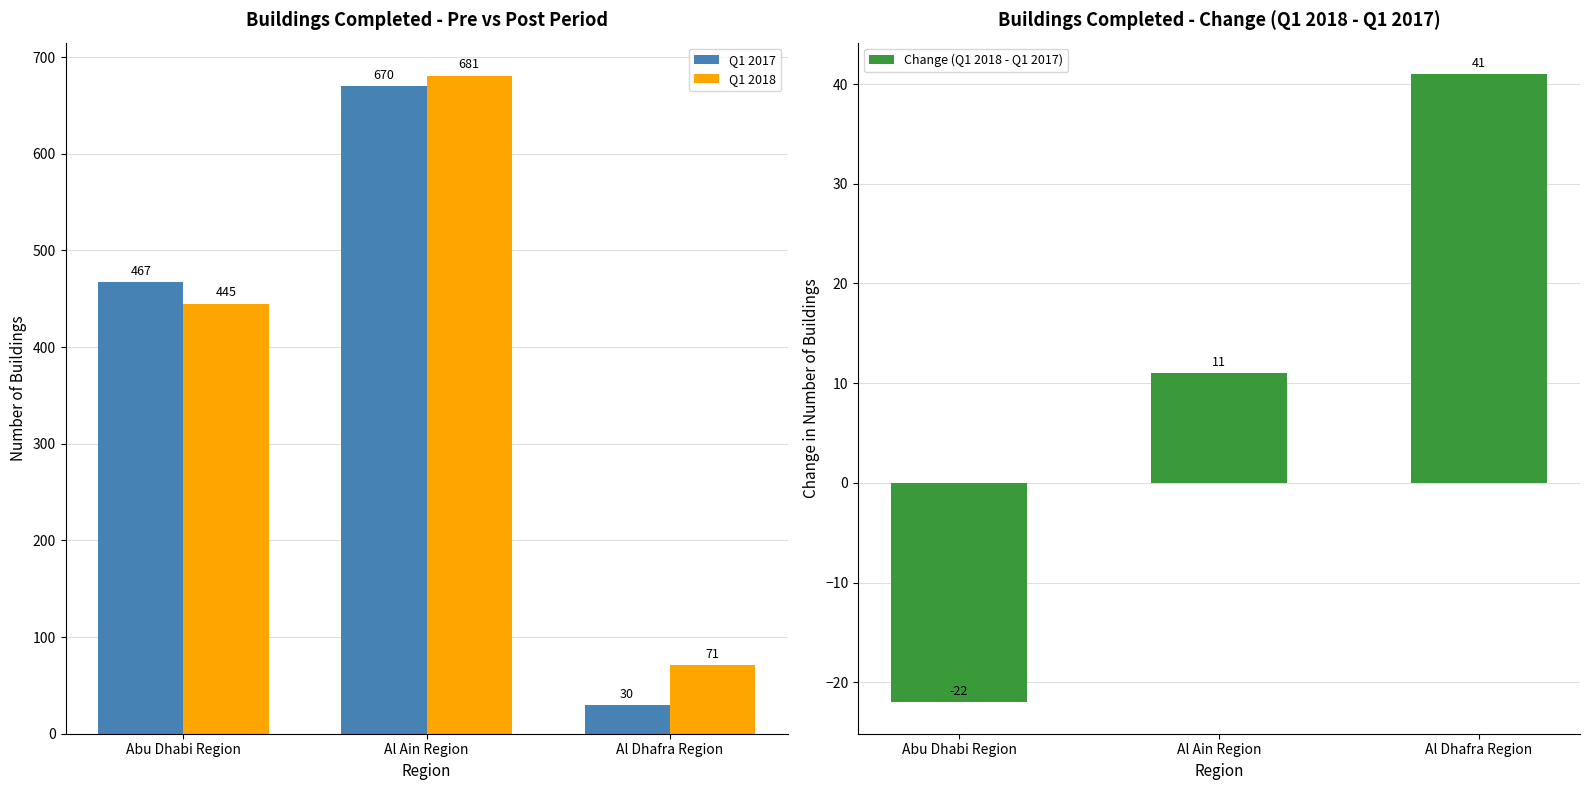

What is the difference between the highest and lowest values at Al Ain Region?

670